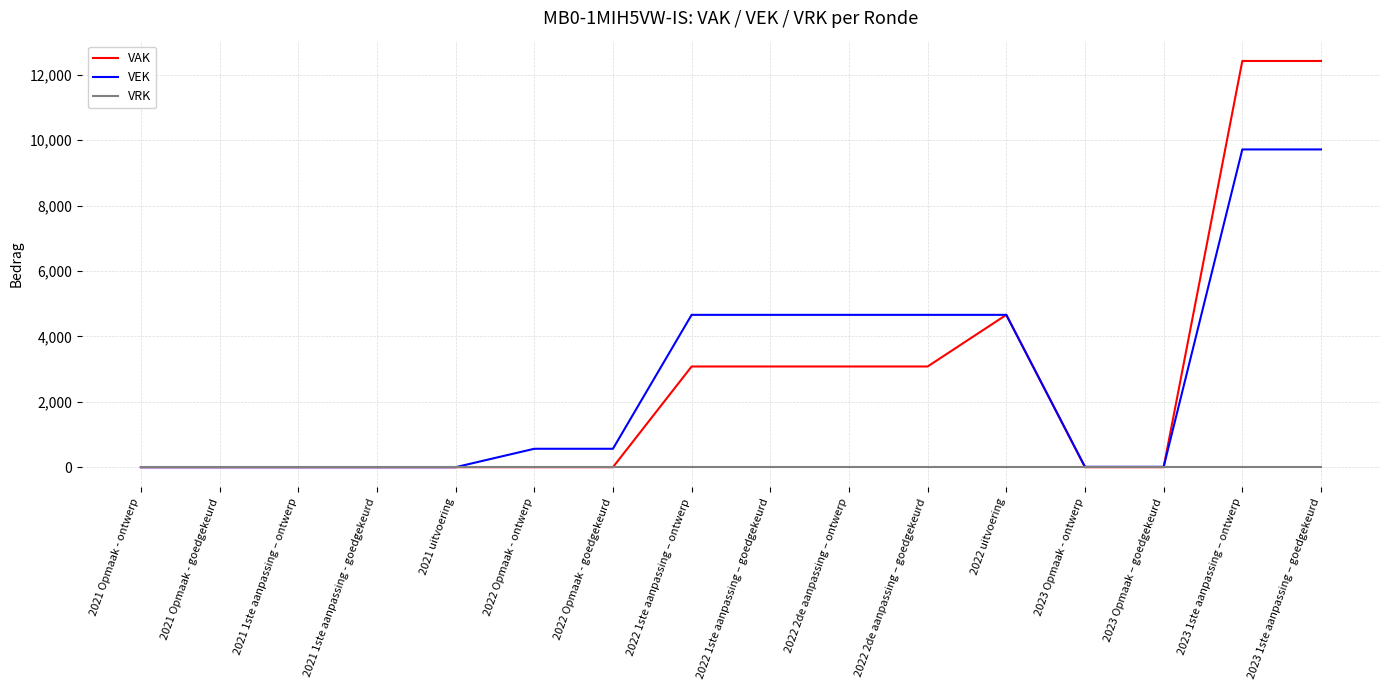

What is the maximum value shown in the chart?

12421